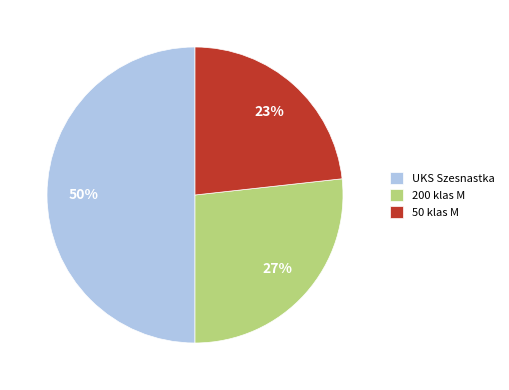

Count the number of slices in the pie.

3